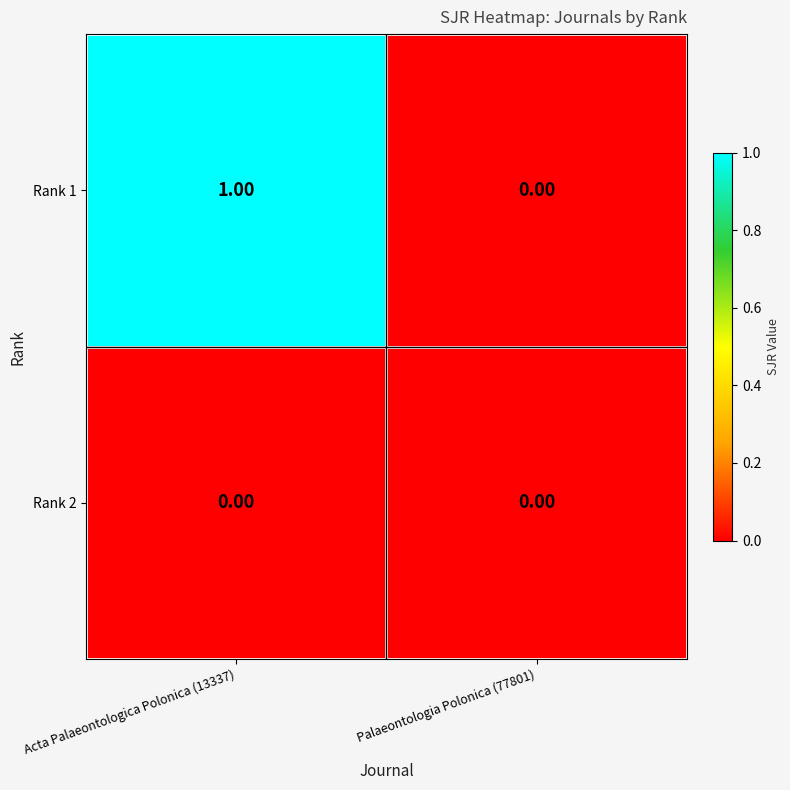

Between Acta Palaeontologica Polonica (13337) and Palaeontologia Polonica (77801), which series saw the biggest shift?

Rank 1